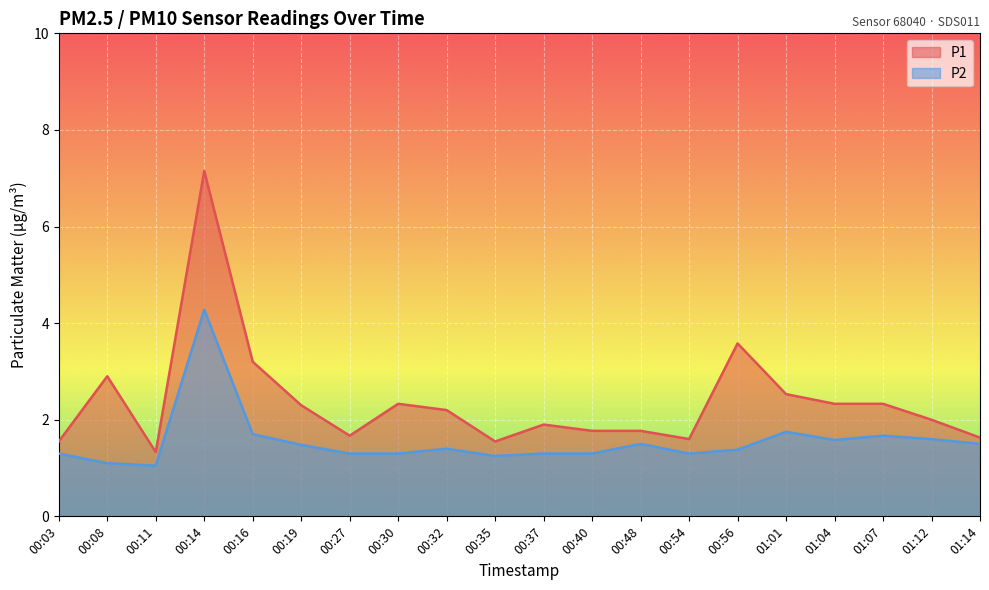

List the labels in order of P2 value, smallest first.

00:11, 00:08, 00:35, 00:03, 00:27, 00:30, 00:37, 00:40, 00:54, 00:56, 00:32, 00:19, 00:48, 01:14, 01:04, 01:12, 01:07, 00:16, 01:01, 00:14